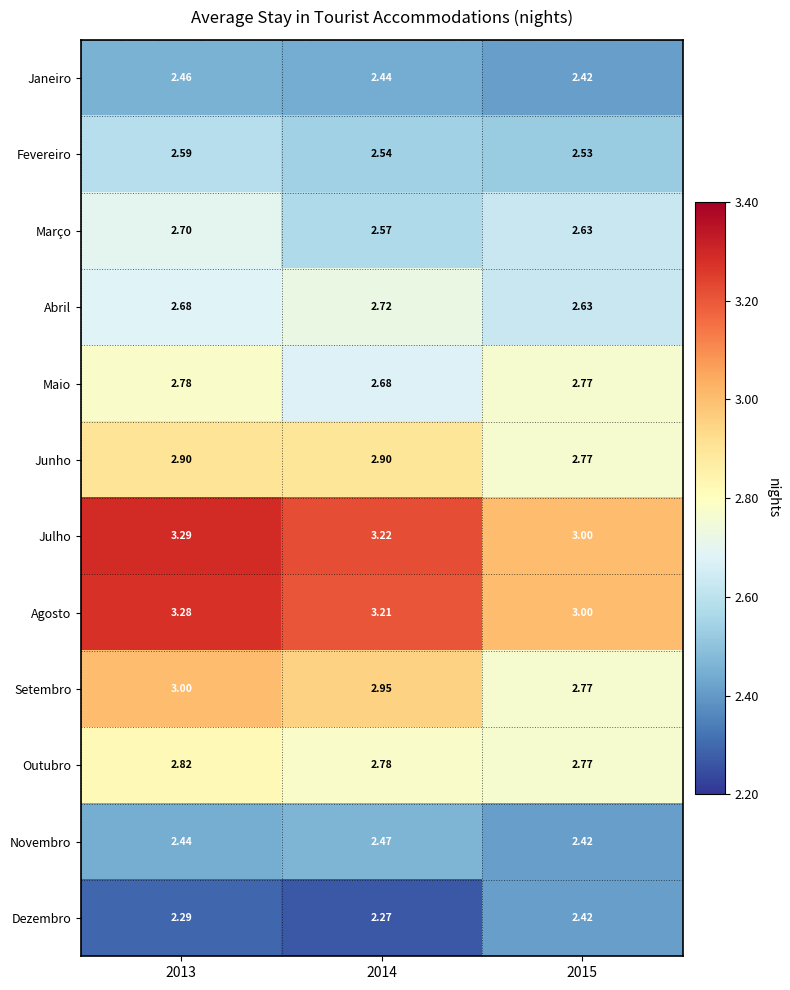

Which series has the widest spread of values?

Julho